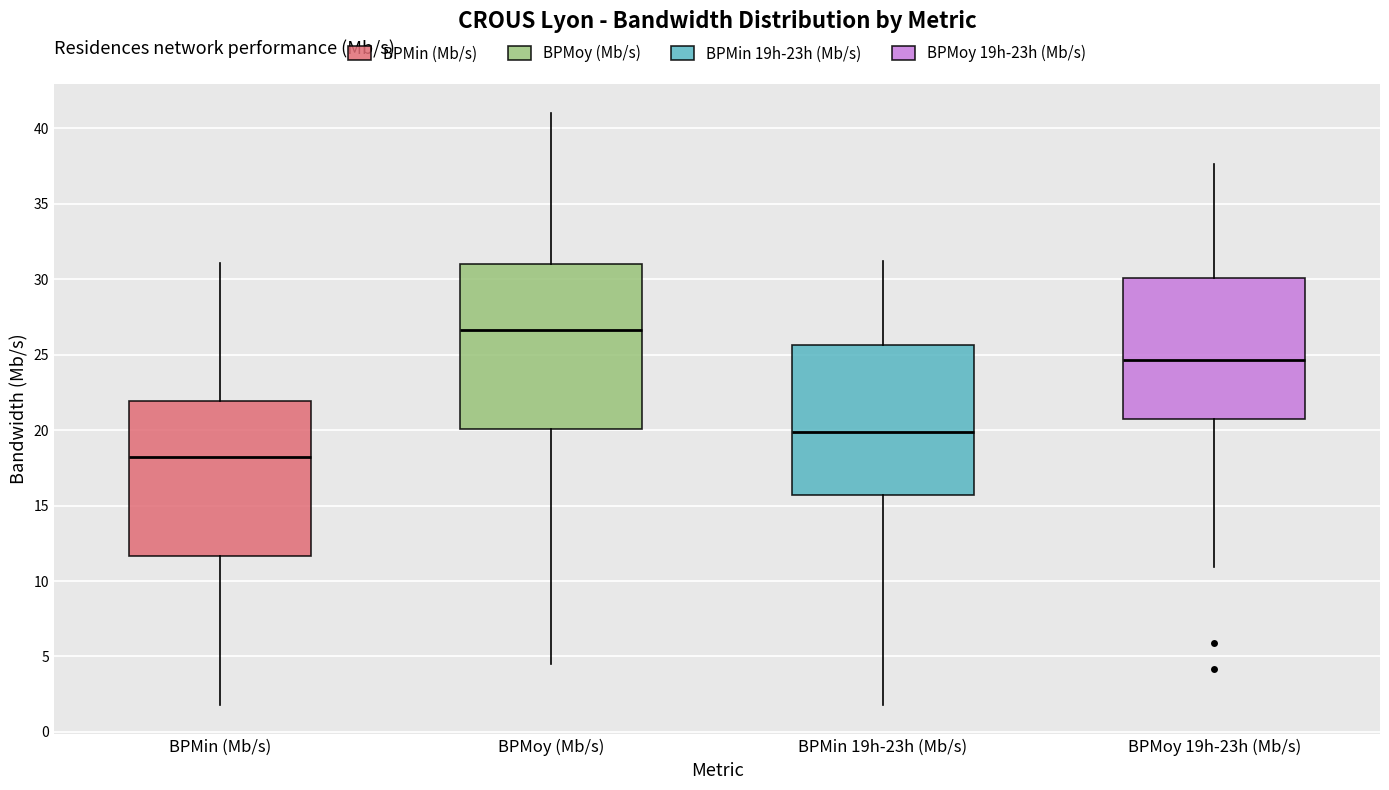

Which box has the lowest median line?

BPMin (Mb/s)